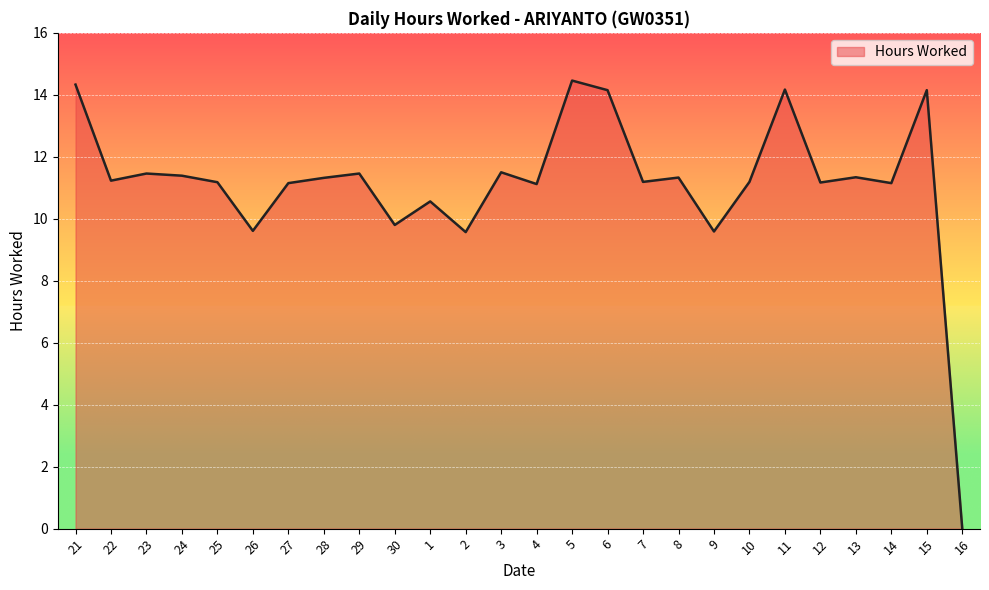

Which label corresponds to the smallest value in the chart?

16